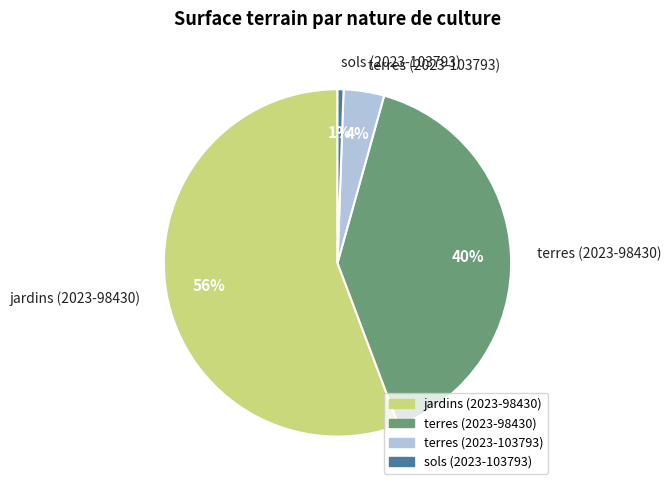

Which has a higher value, terres (2023-98430) or terres (2023-103793)?

terres (2023-98430)